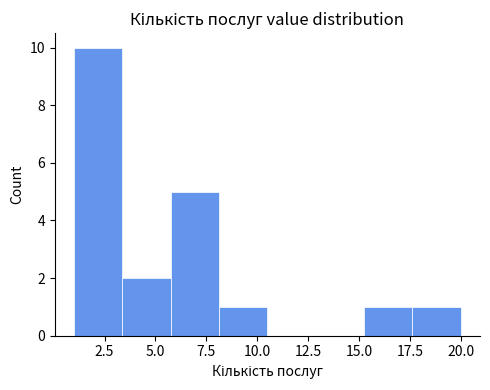

What is the height of the bar covering 6.0 to 8.0 on the x-axis? Neither the bar edges nor the heights are printed on the chart, so give them approximately, as read against the axes.

5